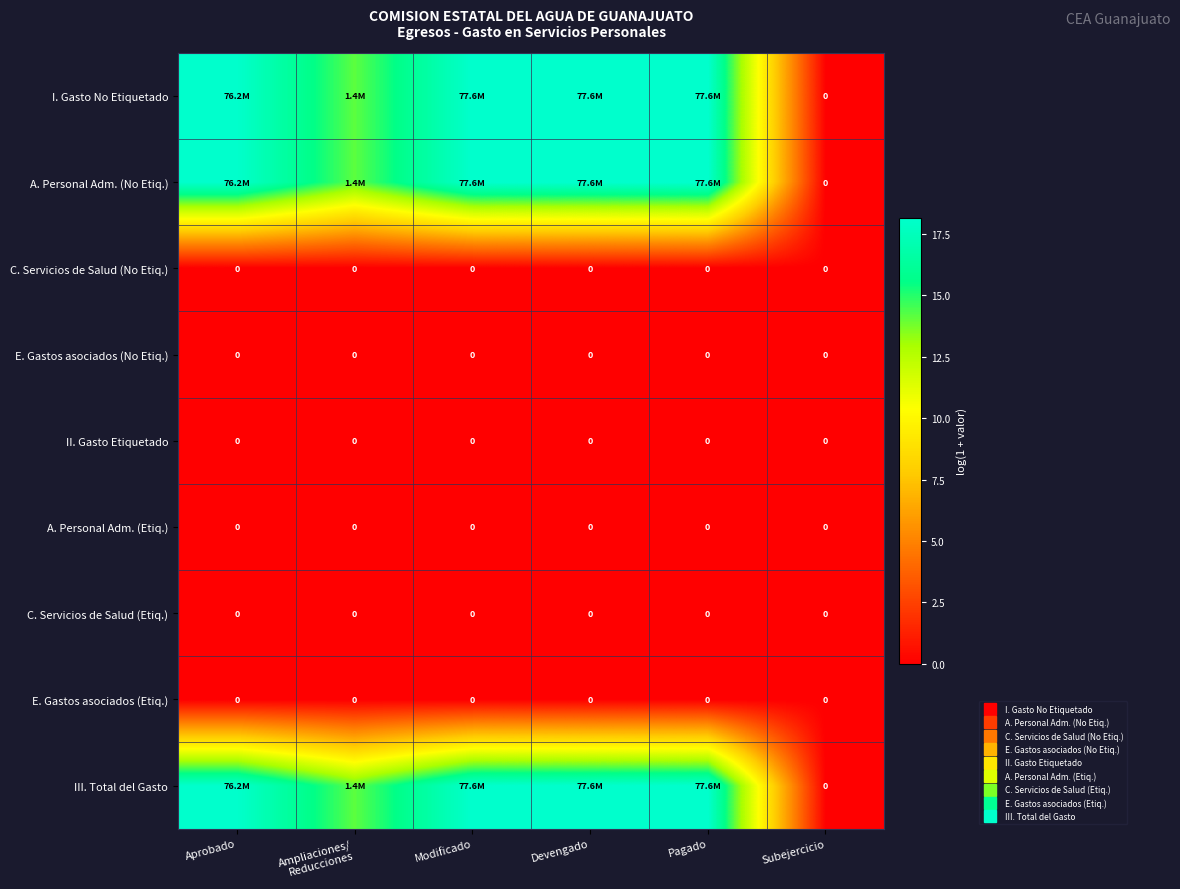

Which category has the lowest value in the A. Personal Adm. (Etiq.) series?

Aprobado